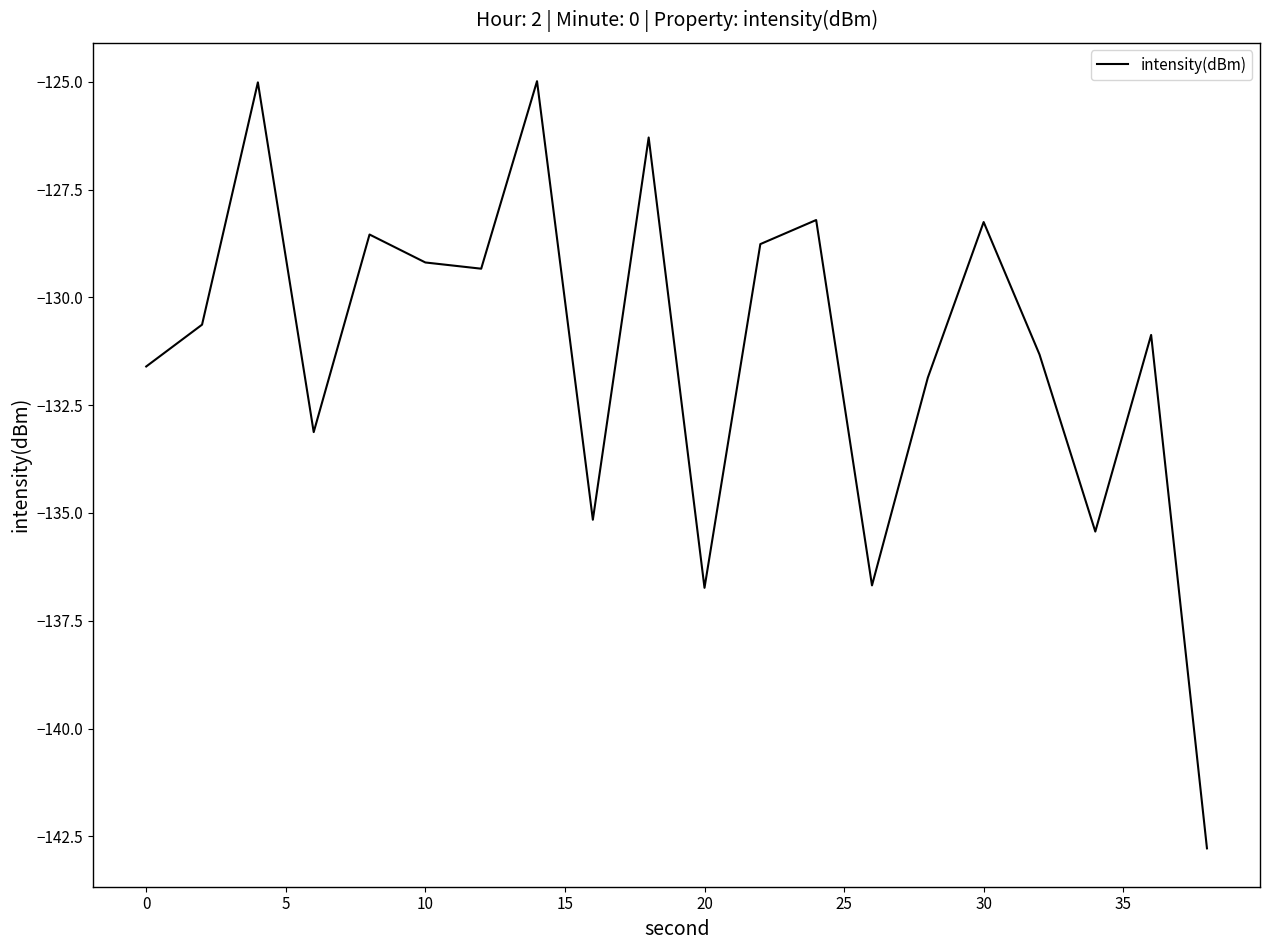

Count the number of categories in the chart.

20